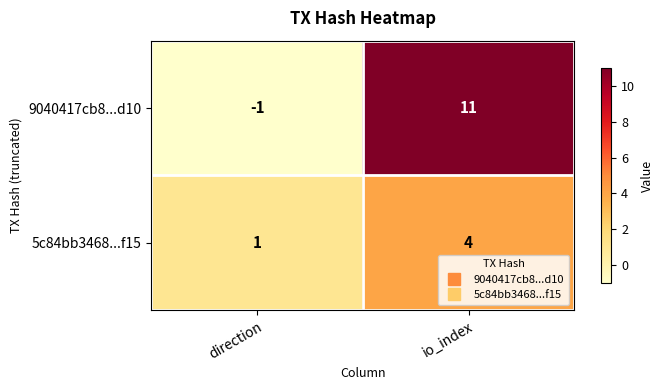

What is the sum of all 5c84bb3468...f15 values?

5